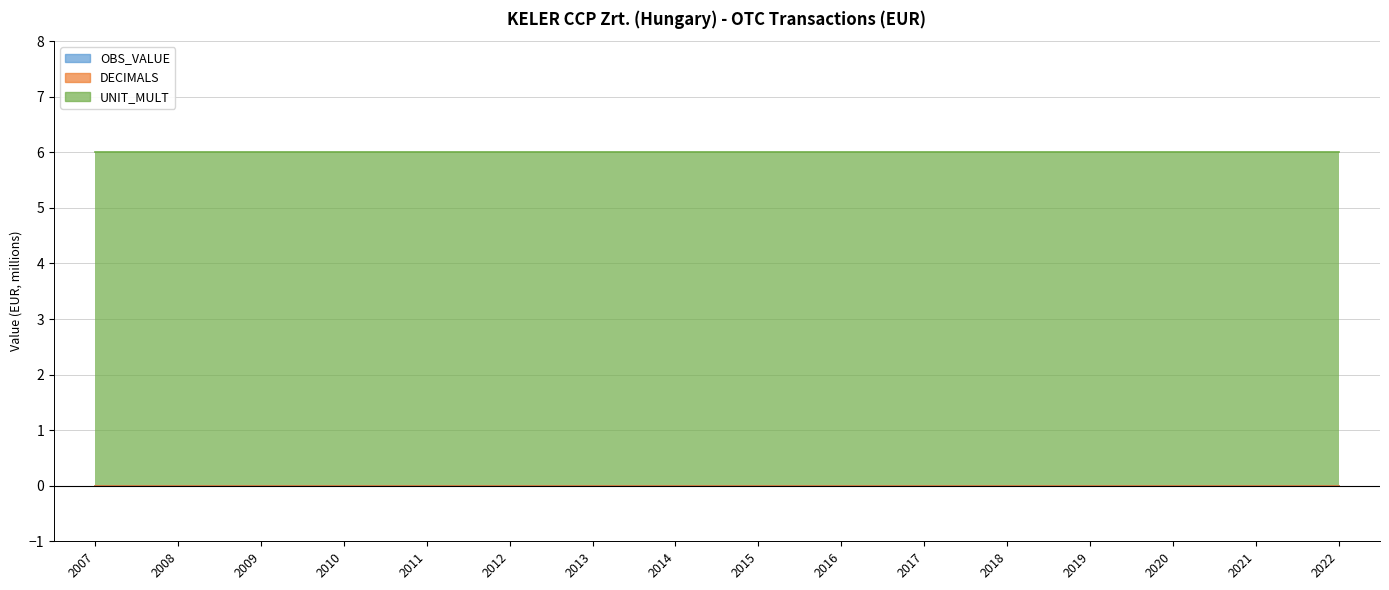

At 2019, list the series in order from smallest to largest.

OBS_VALUE, DECIMALS, UNIT_MULT